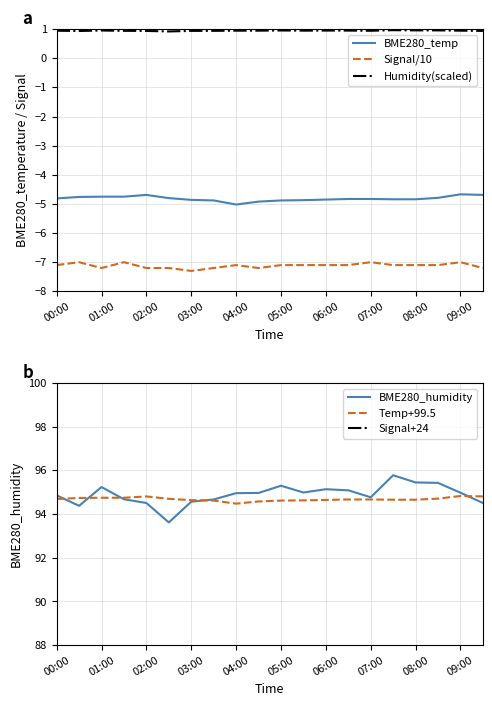

True or false: BME280_temp and BME280_humidity intersect in this chart.

False